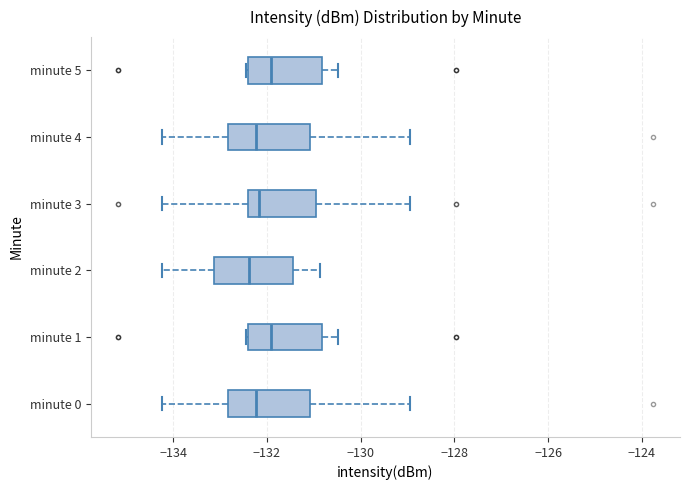

Reading bottom to top, read every box against the x-axis: the position of its median line, the range the box covers, and the ends of its whiskers. The values are not printed on the chart, so give them approximately, as read against the axis.

minute 0: median -132.2, box -132.8 to -131.0, whiskers -134.2 to -129.0
minute 1: median -132.0, box -132.4 to -130.8, whiskers -132.4 to -130.4
minute 2: median -132.4, box -133.2 to -131.4, whiskers -134.2 to -130.8
minute 3: median -132.2, box -132.4 to -131.0, whiskers -134.2 to -129.0
minute 4: median -132.2, box -132.8 to -131.0, whiskers -134.2 to -129.0
minute 5: median -132.0, box -132.4 to -130.8, whiskers -132.4 to -130.4